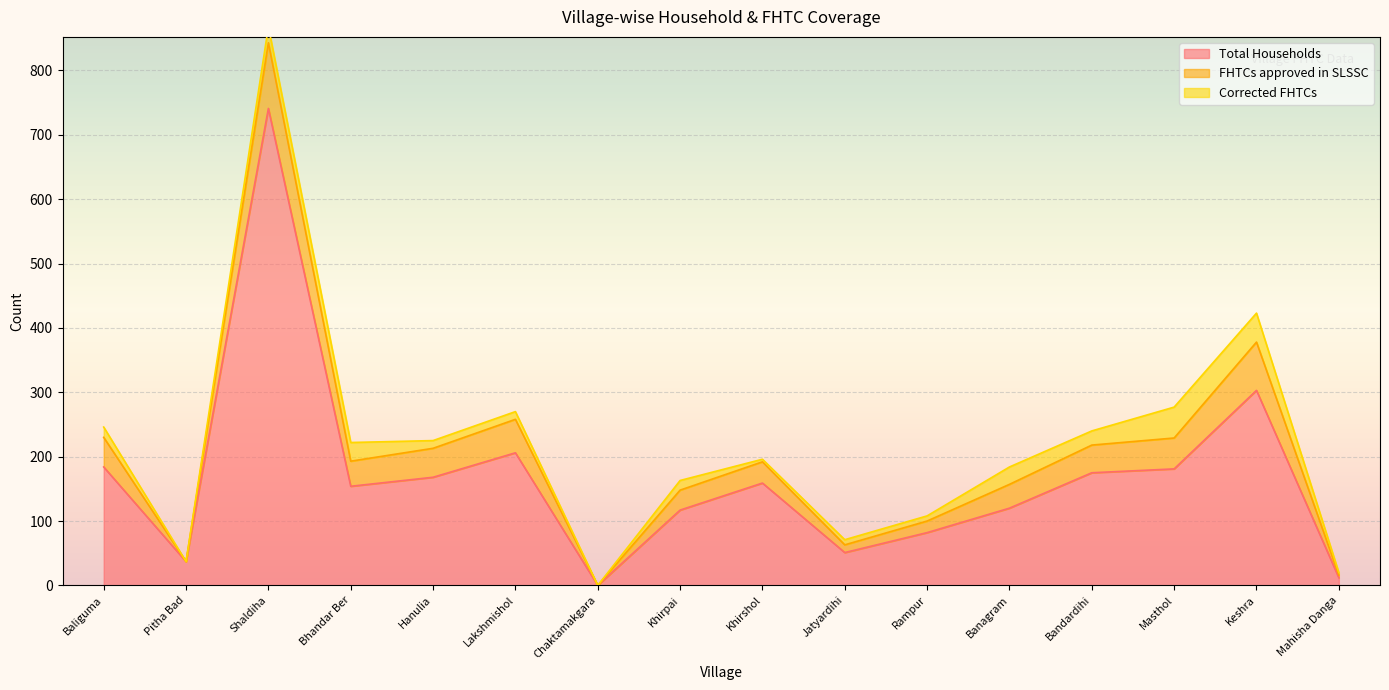

Where is Total Households nearest to the value 370?

Keshra